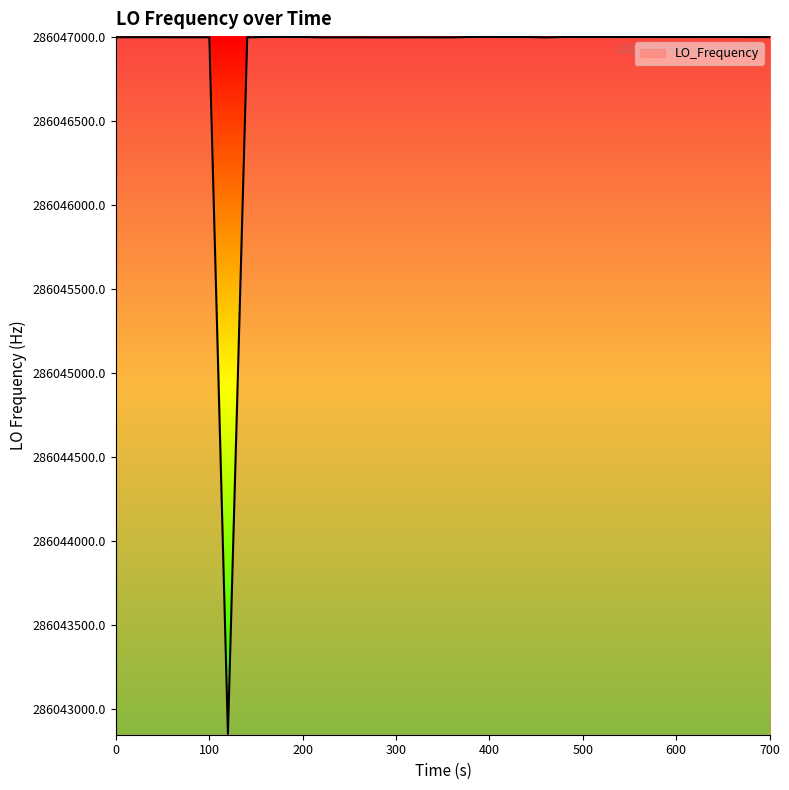

What is the minimum value shown in the chart?

286042853.7